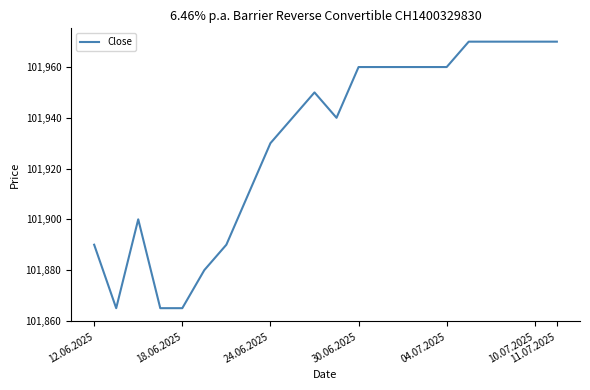

What is the greatest value displayed?

101970